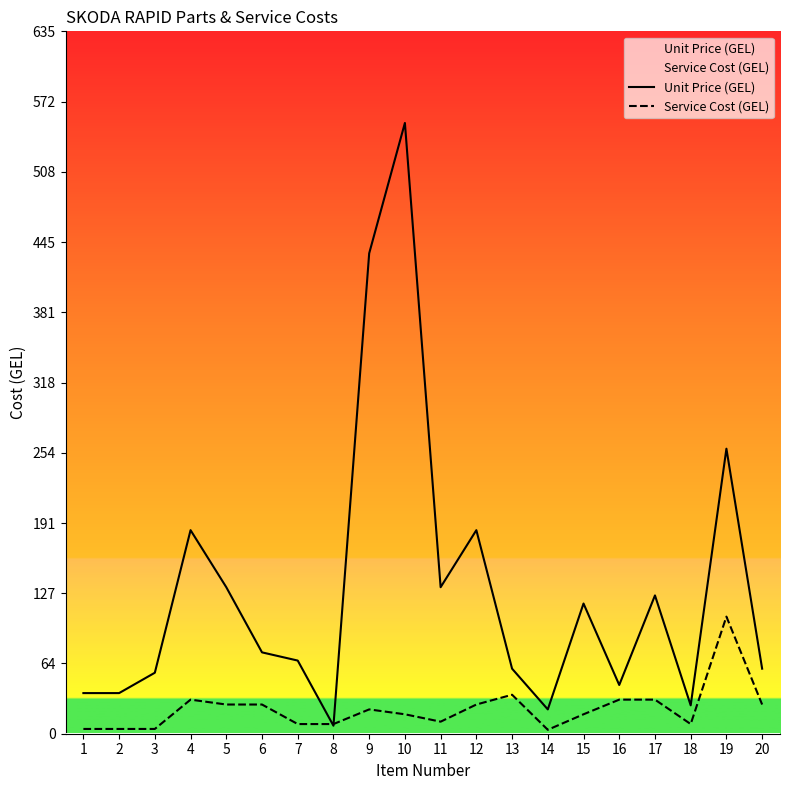

How many lines are shown in the chart?

2